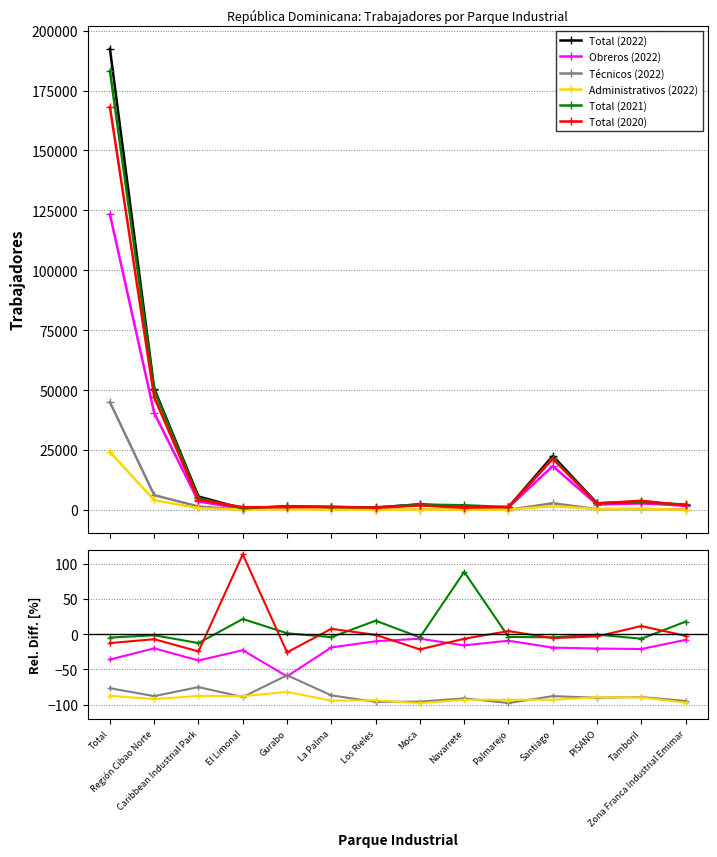

At which label does Administrativos (2022) reach its minimum?

Moca